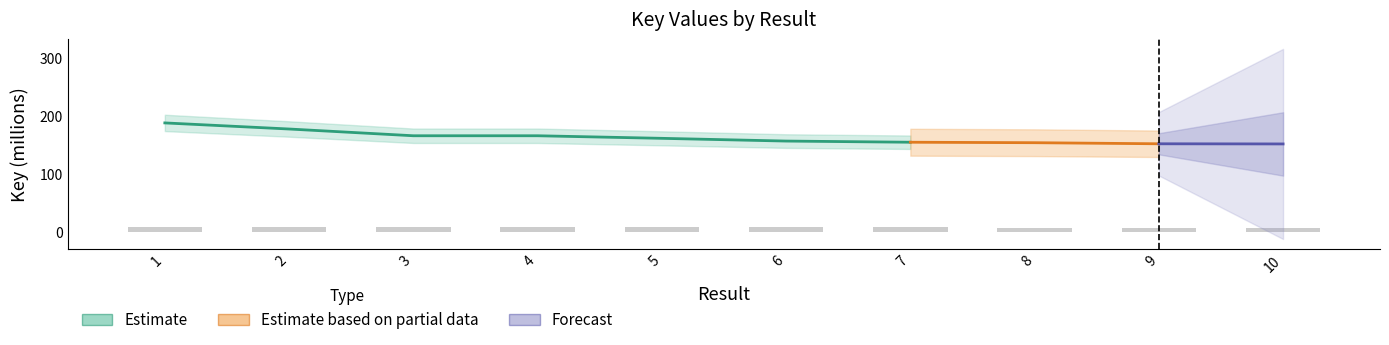

Which category has the highest value across all series?

1